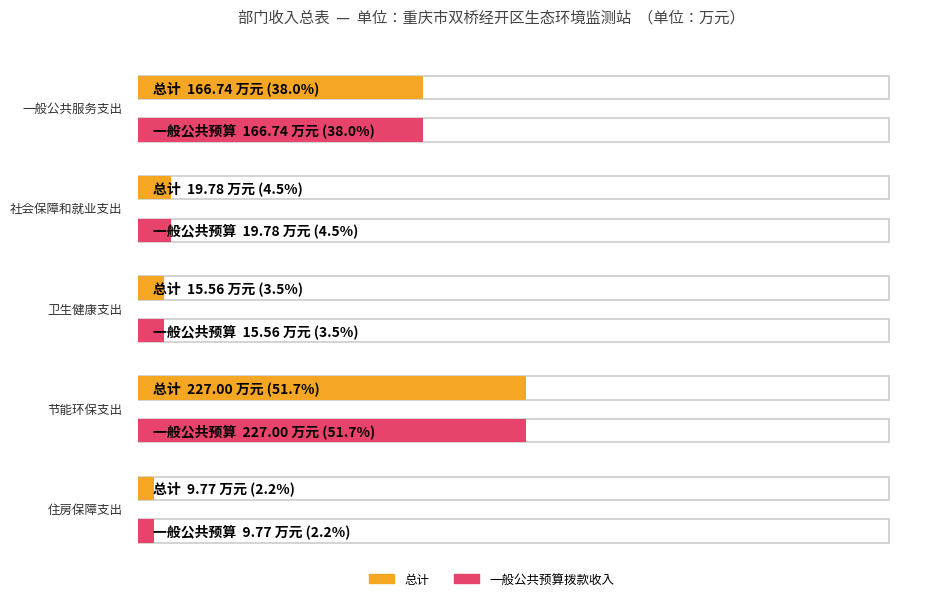

Read the 一般公共预算拨款收入 value at 住房保障支出.

9.8